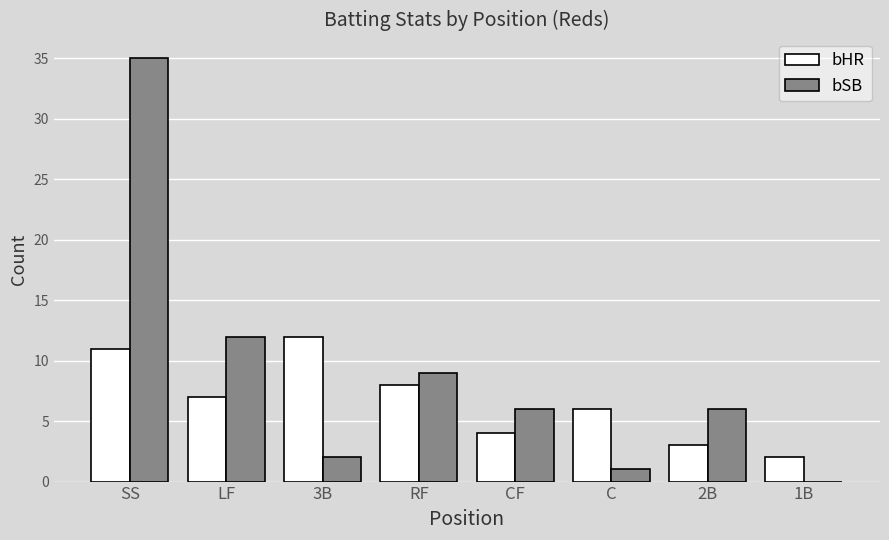

What is the difference between the bHR values at RF and LF?

1